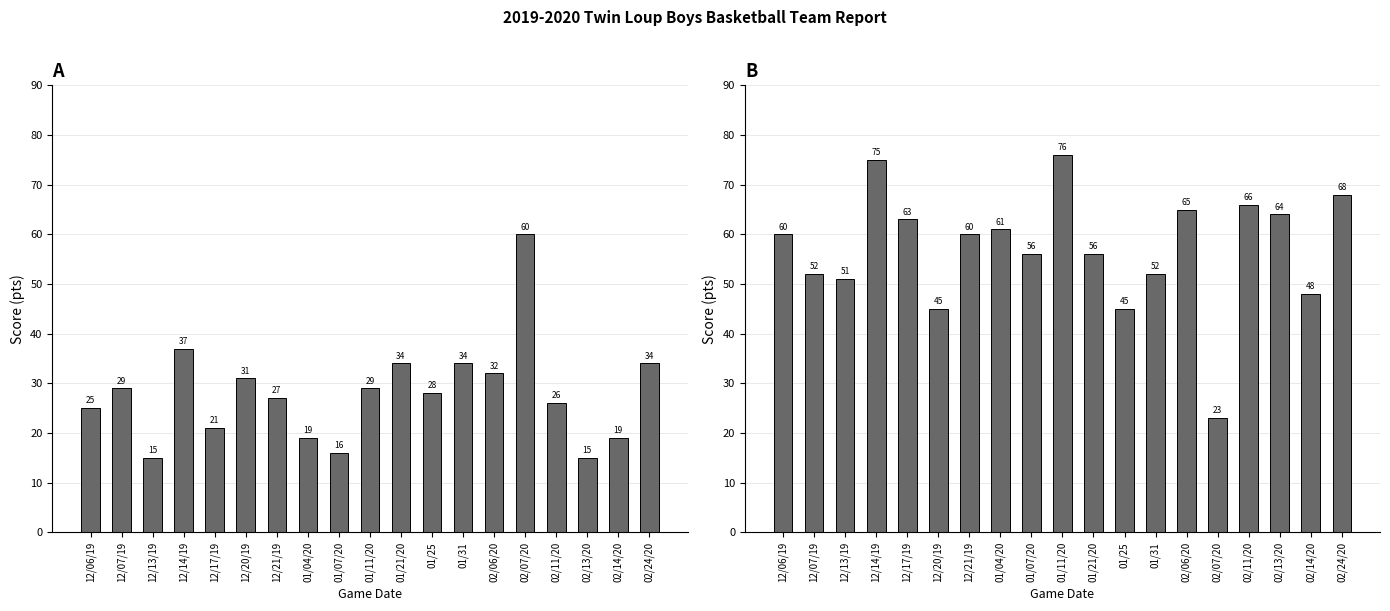

True or false: Opponent Score has a value of 51 at 12/13/19.

True